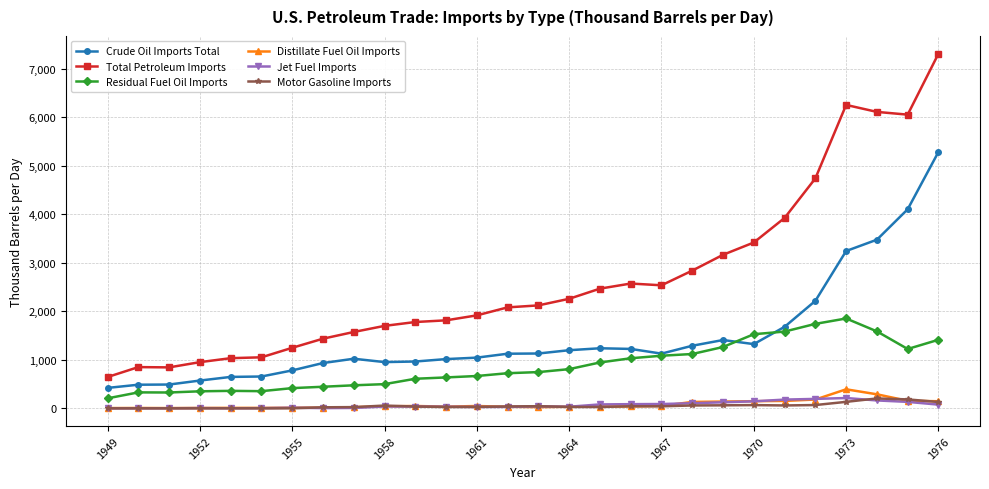

True or false: Distillate Fuel Oil Imports and Crude Oil Imports Total intersect in this chart.

False